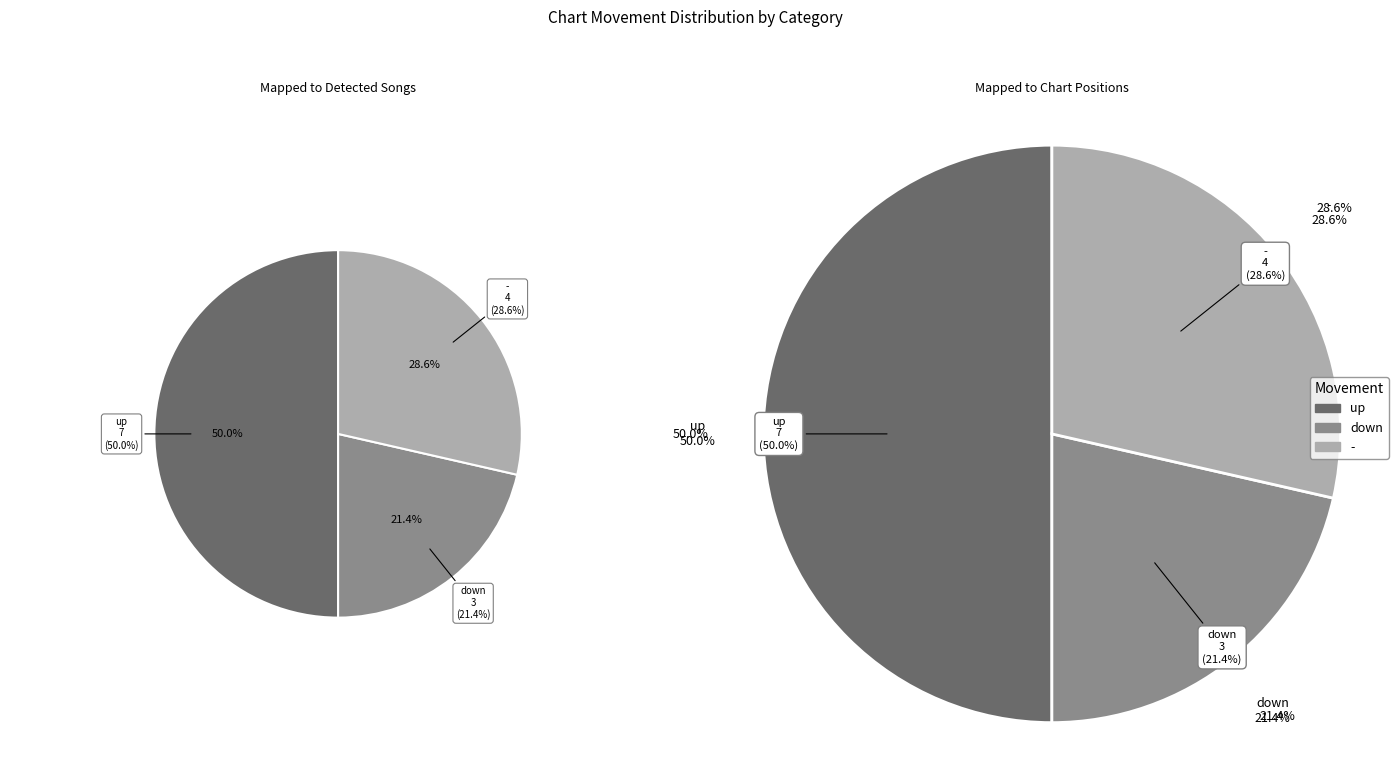

What percentage do - and up together represent?

78.6%